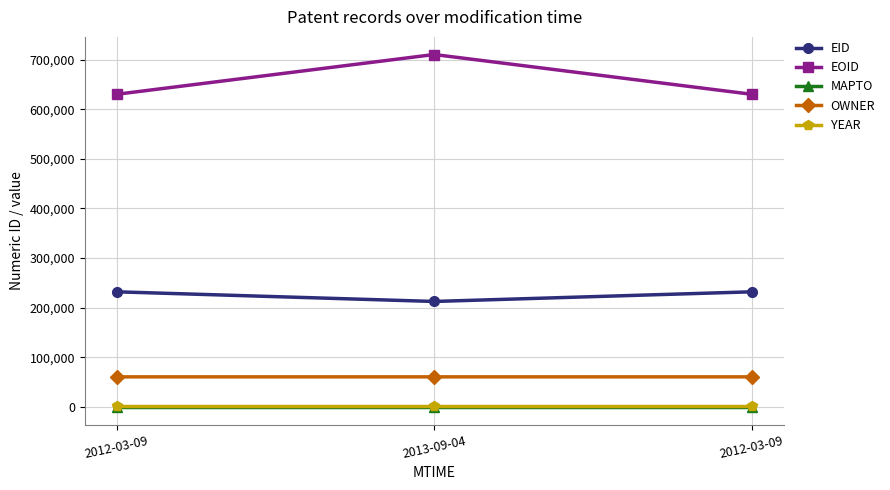

How many distinct data groups are displayed?

5